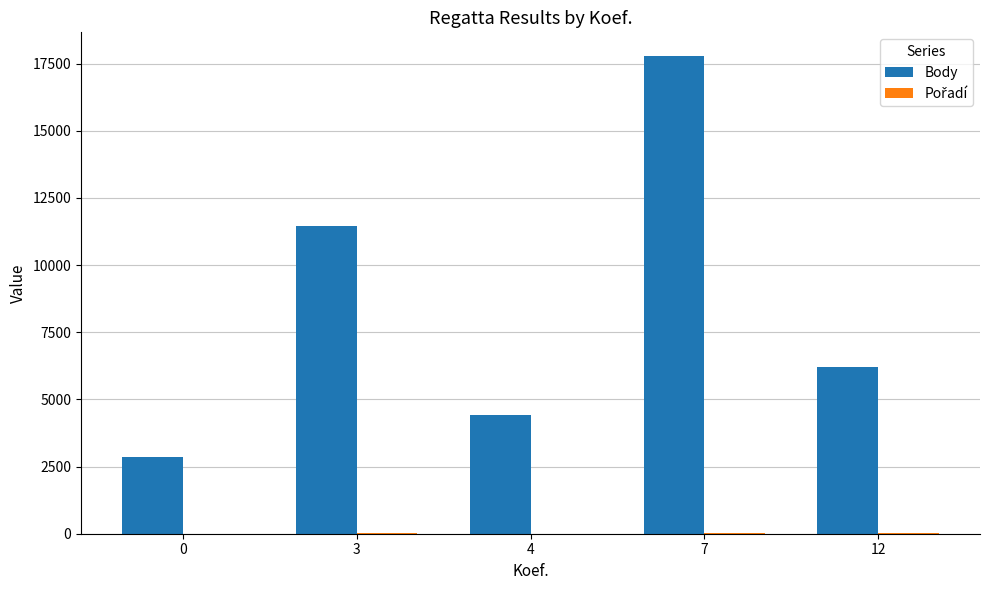

Which series has the largest total across all categories?

Body